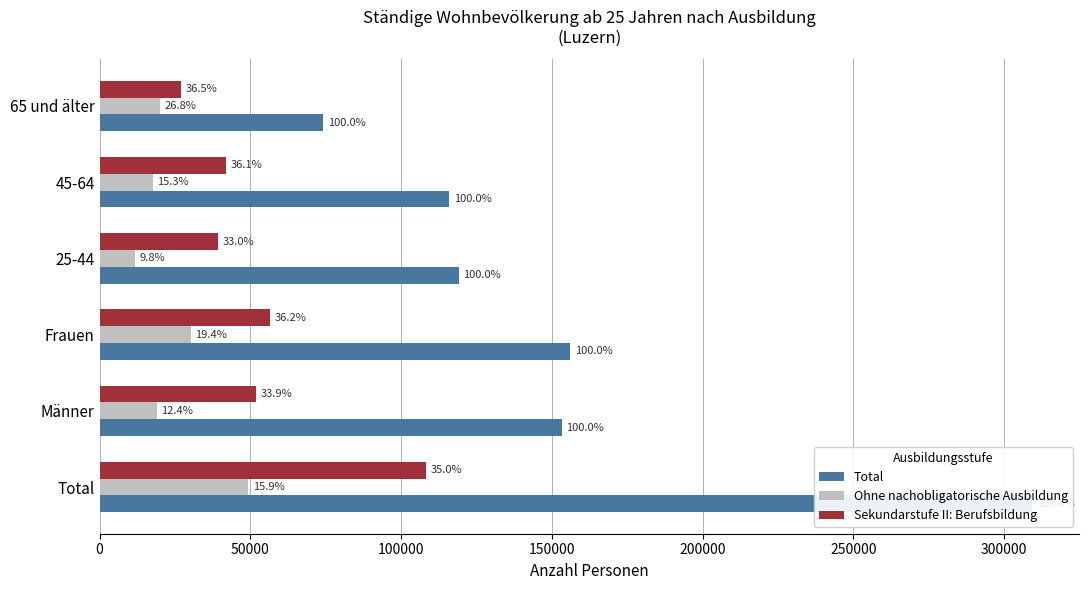

How many groups of bars are there?

6